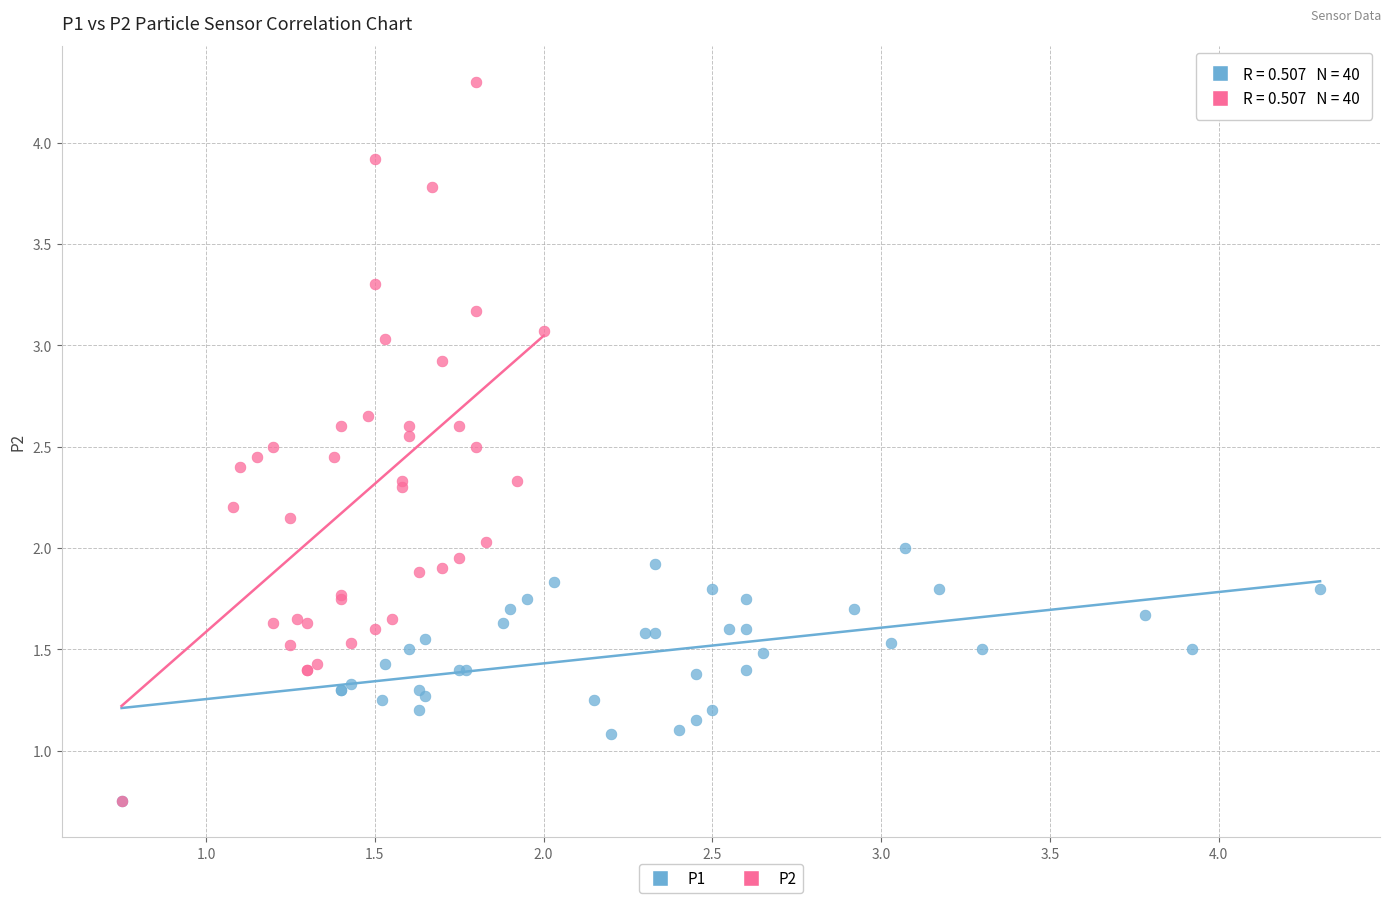

Which series reaches the maximum Y coordinate?

P2